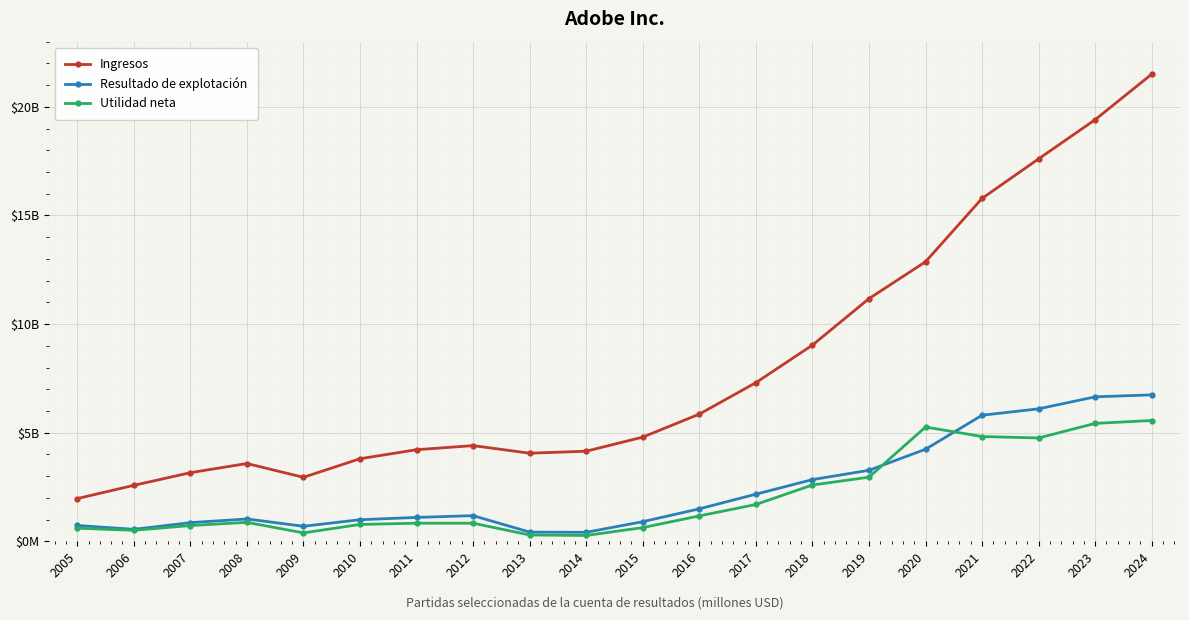

Where do Utilidad neta and Resultado de explotación first cross each other?

2019 and 2020